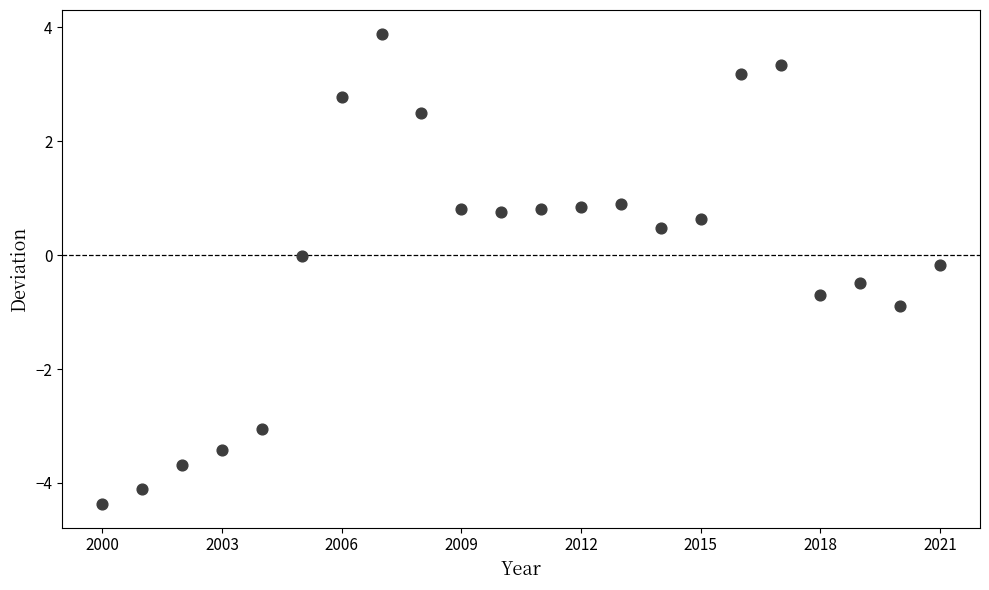

What is the range of Y values (max minus min)?

8.3